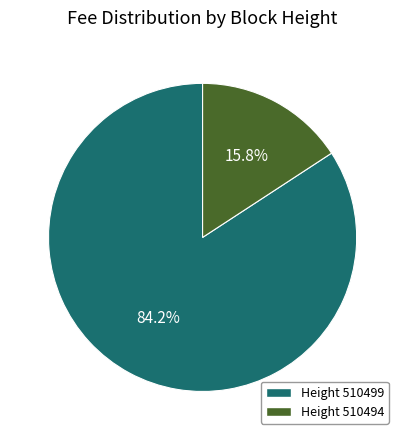

Rank the categories by value from highest to lowest.

Height 510499, Height 510494